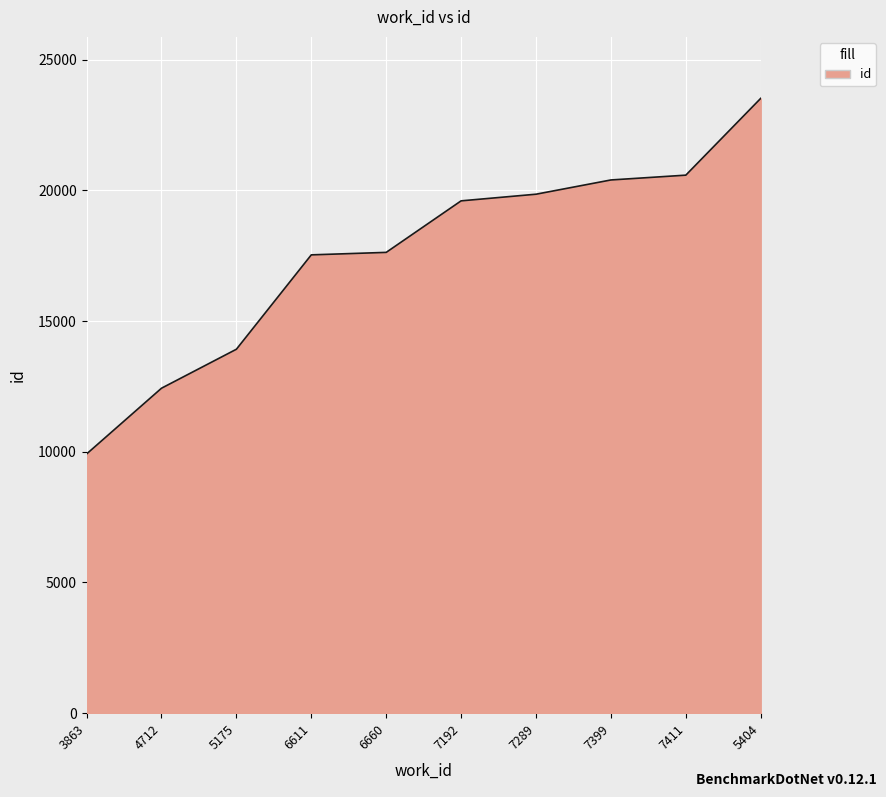

Between 4712 and 6611, which is larger?

6611